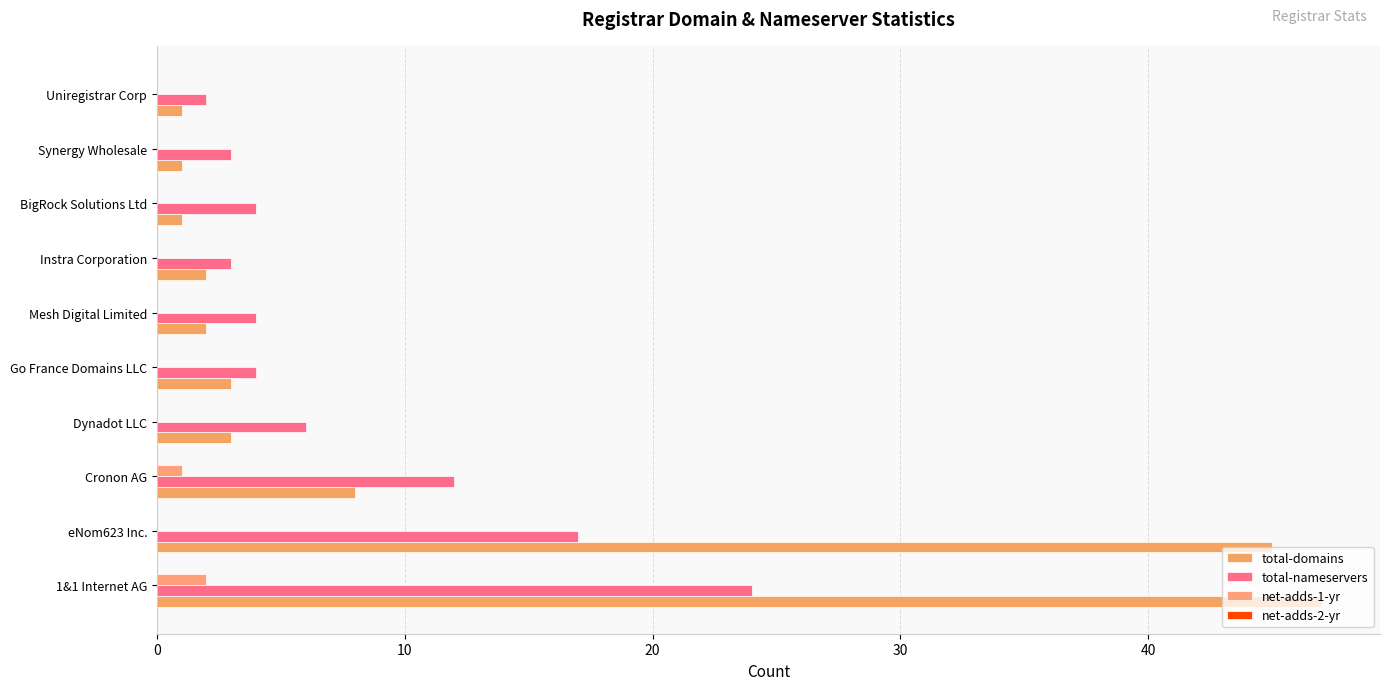

Count the number of data series in this chart.

3